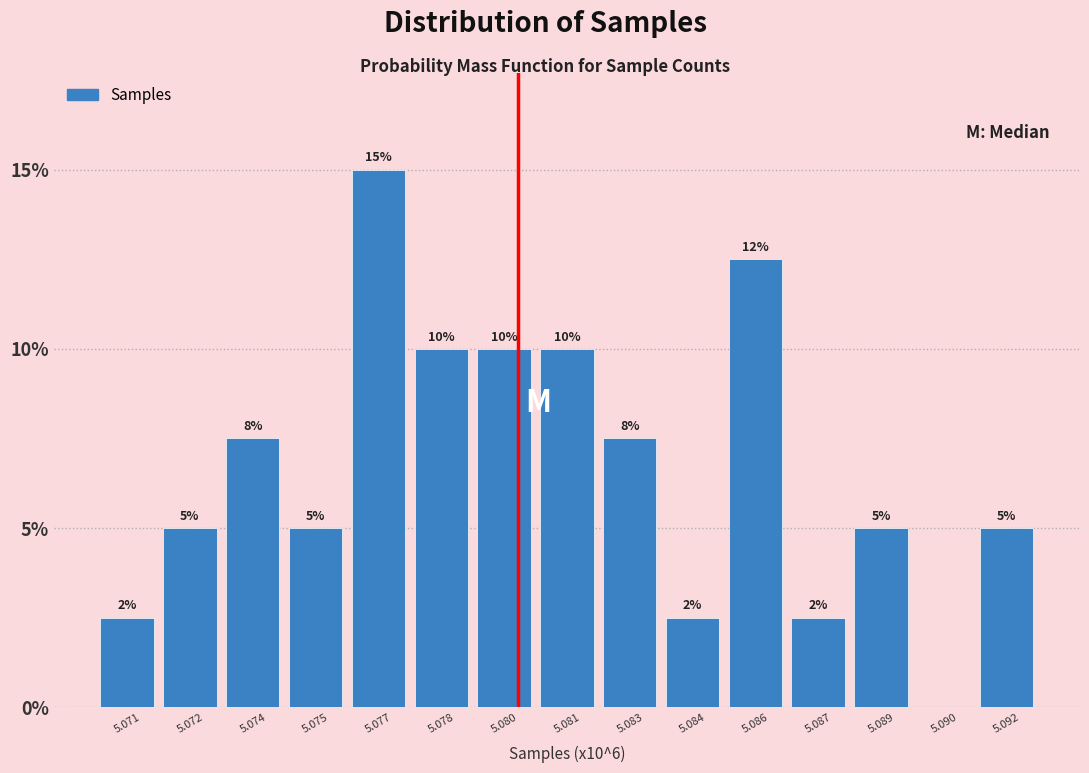

What is the greatest value displayed?

15.0